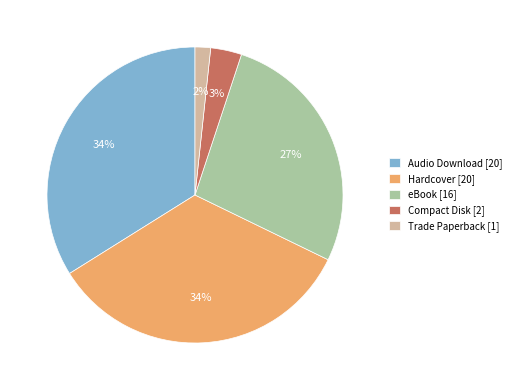

To the nearest percent, what is the combined percentage of Hardcover and Trade Paperback?

36%